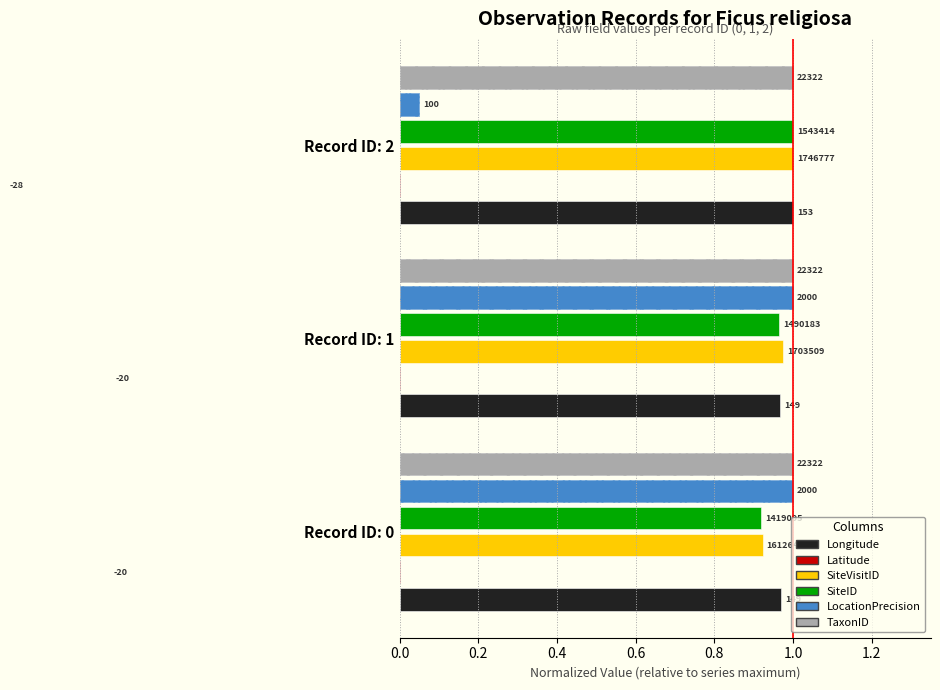

At how many categories does at least one series exceed 0?

3